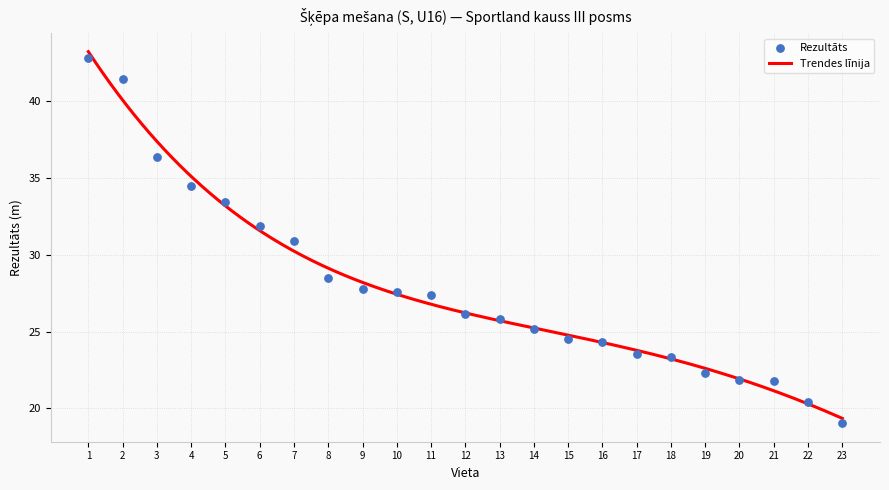

Between 5 and 9, which is larger?

5